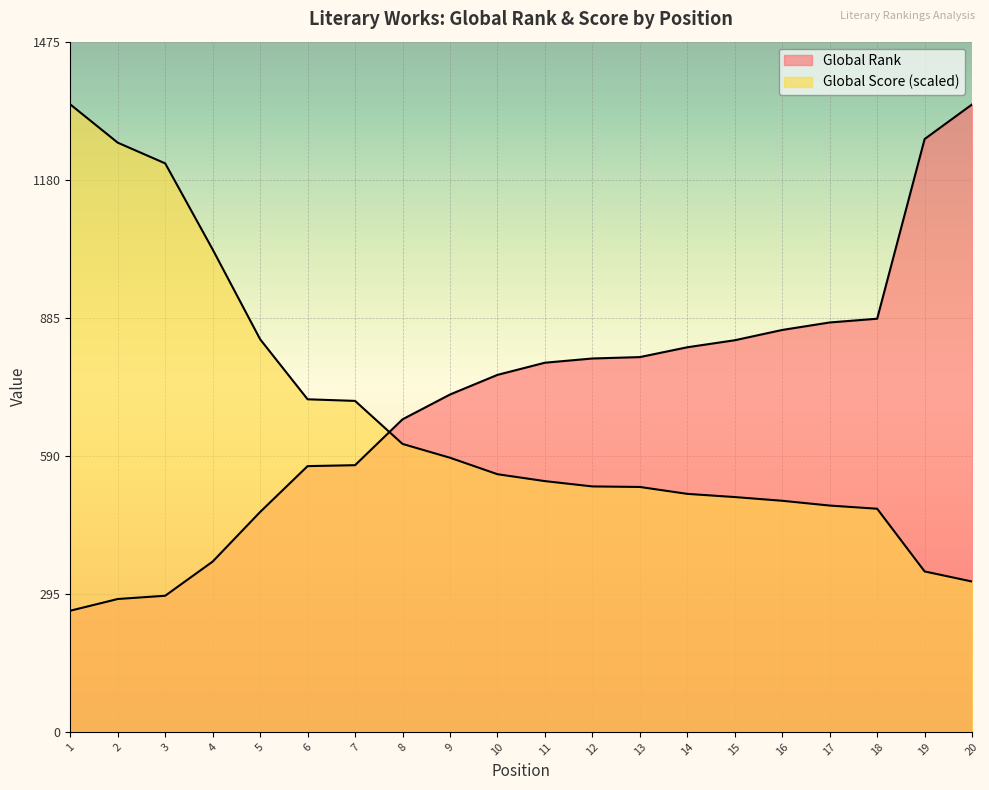

Which category has the lowest value in the Global Score series?

20